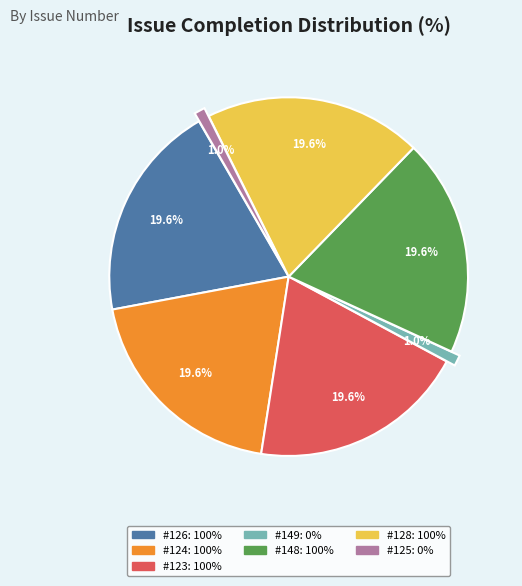

Combined, what portion of the pie is #123 and #125?

20.6%